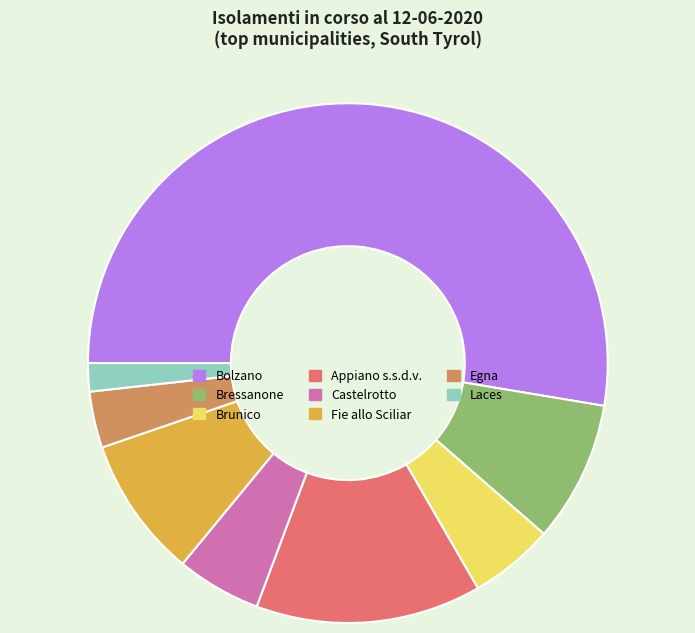

How many segments does this pie chart have?

8